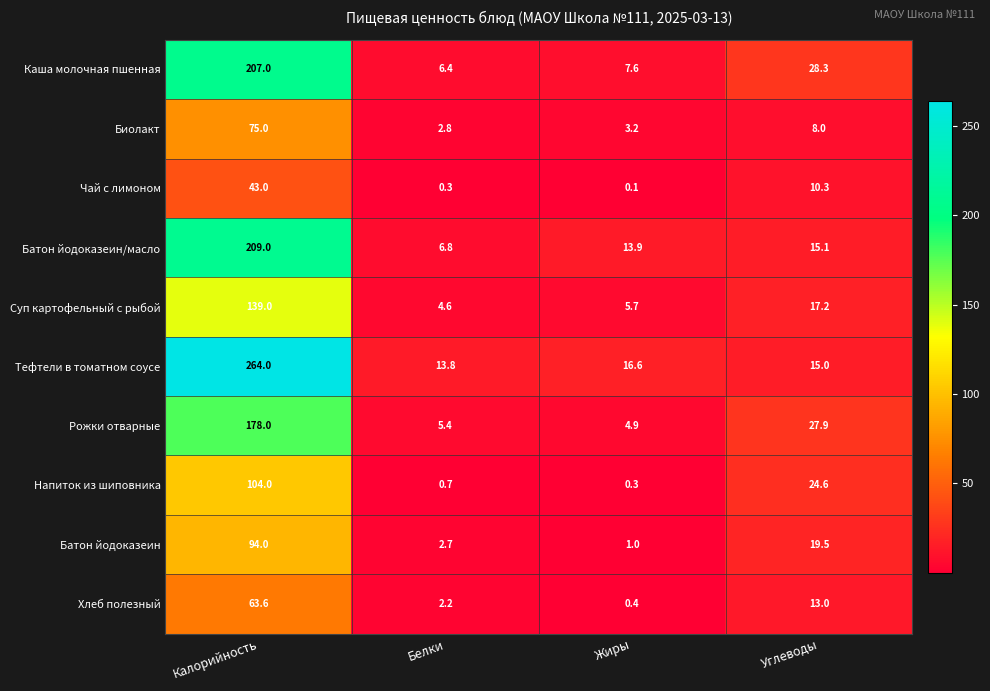

At which category does the chart reach its minimum across all series?

Жиры